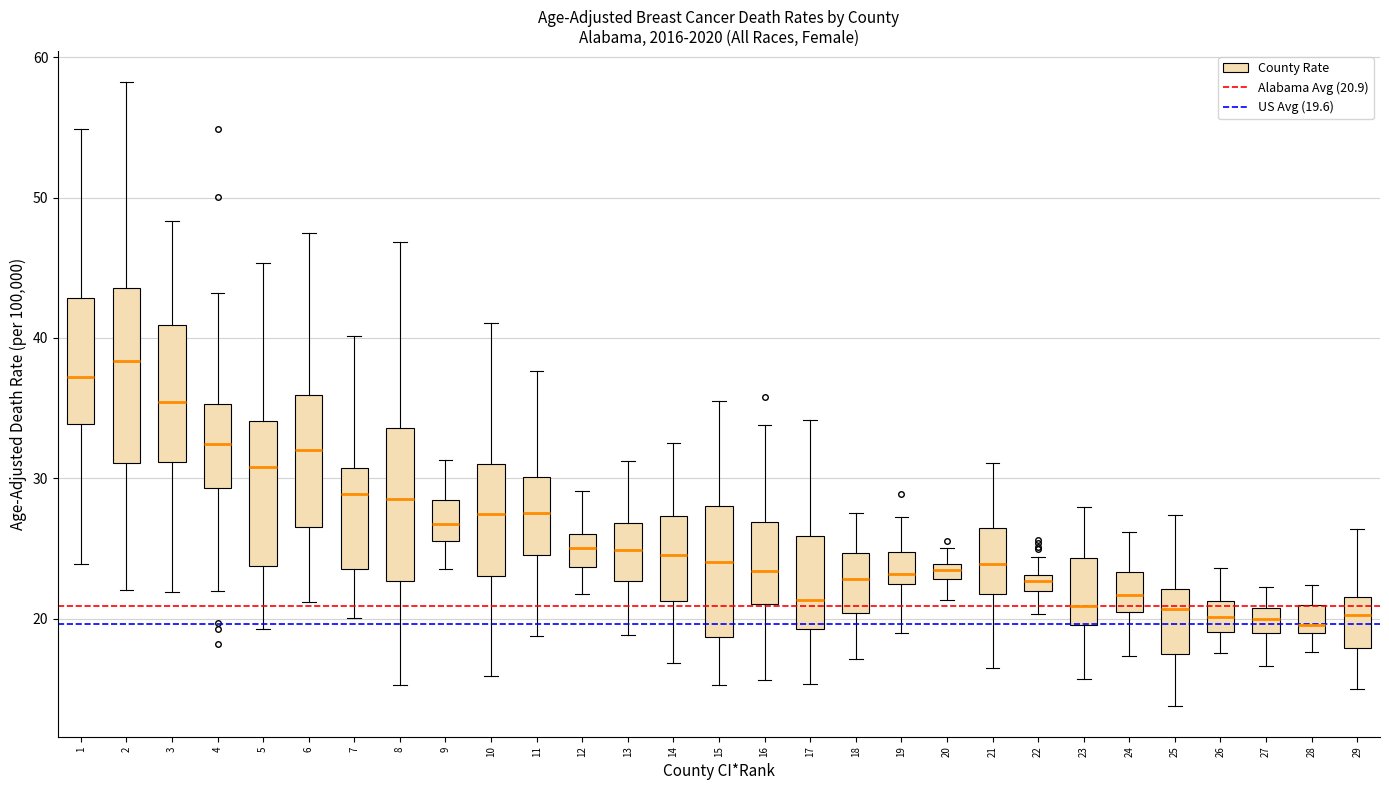

Where does the lower whisker of the box at x = 22 end on the y-axis? The values are not printed on the chart, so give them approximately, as read against the axis.

20